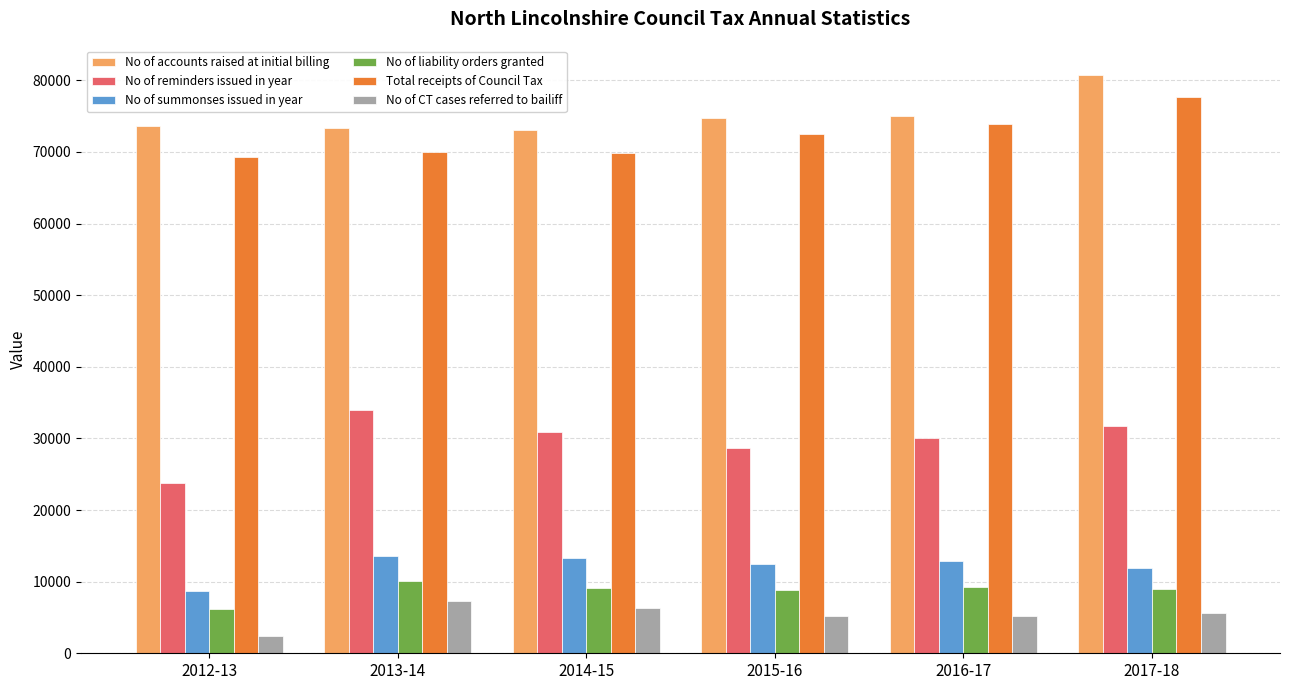

At 2012-13, list the series in order from smallest to largest.

No of CT cases referred to bailiff, No of liability orders granted, No of summonses issued in year, No of reminders issued in year, Total receipts of Council Tax, No of accounts raised at initial billing